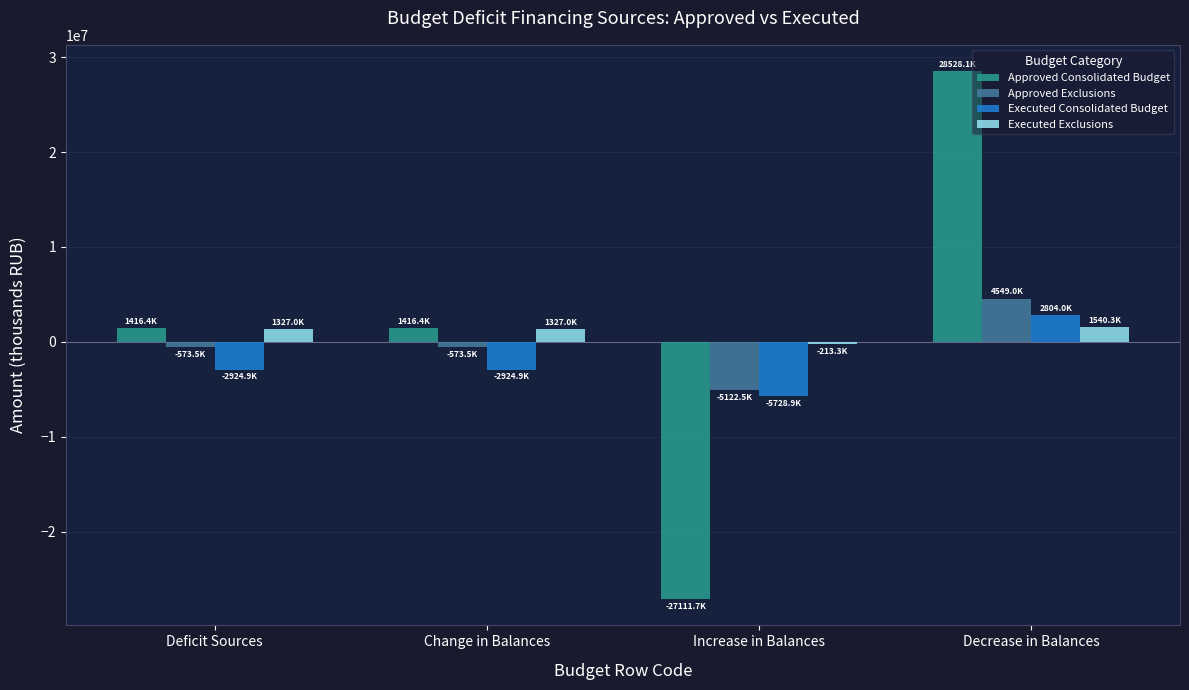

Is it true that Approved Exclusions equals 4549000.0 at Decrease in Balances?

True